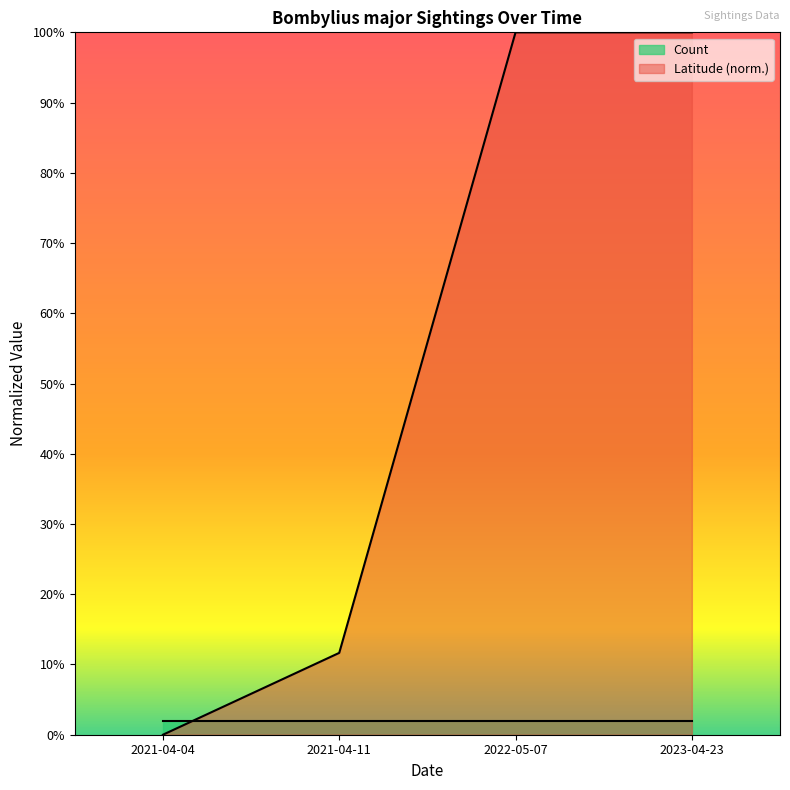

What are all the series names shown in the legend?

Count, Latitude (norm.)